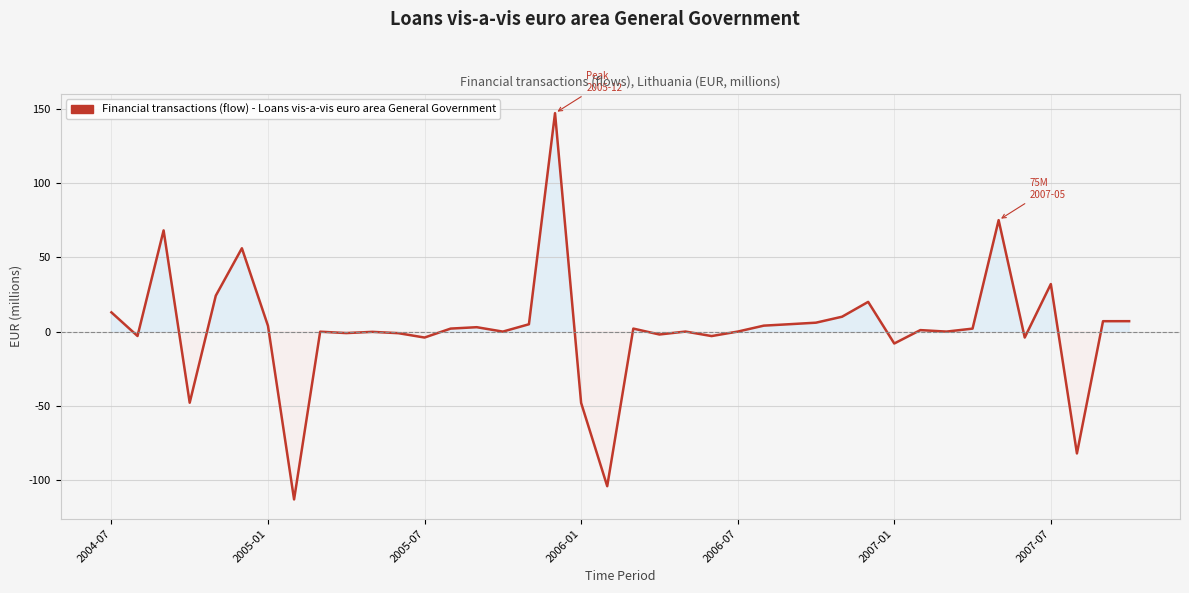

What is the difference between the second highest and minimum values?

187.9